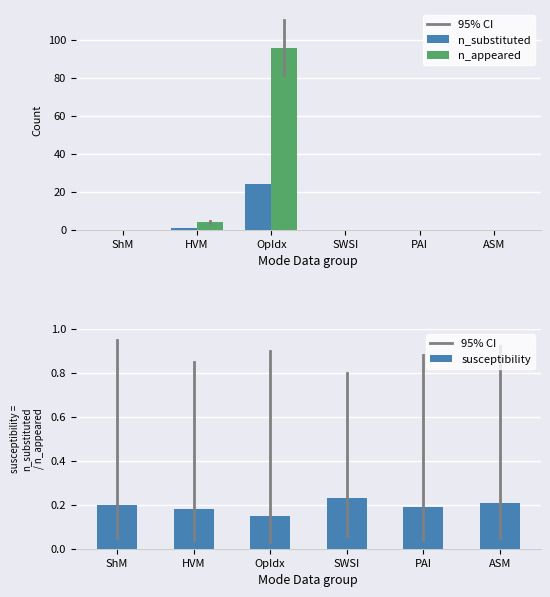

Are the bars horizontal?

No